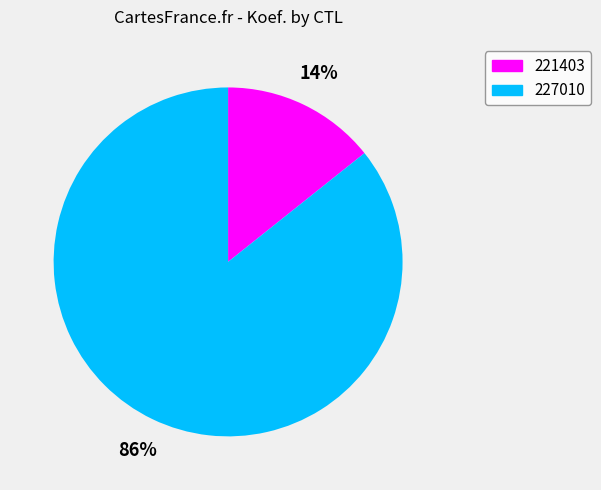

Do 221403 and 227010 together represent more than half of the pie?

Yes